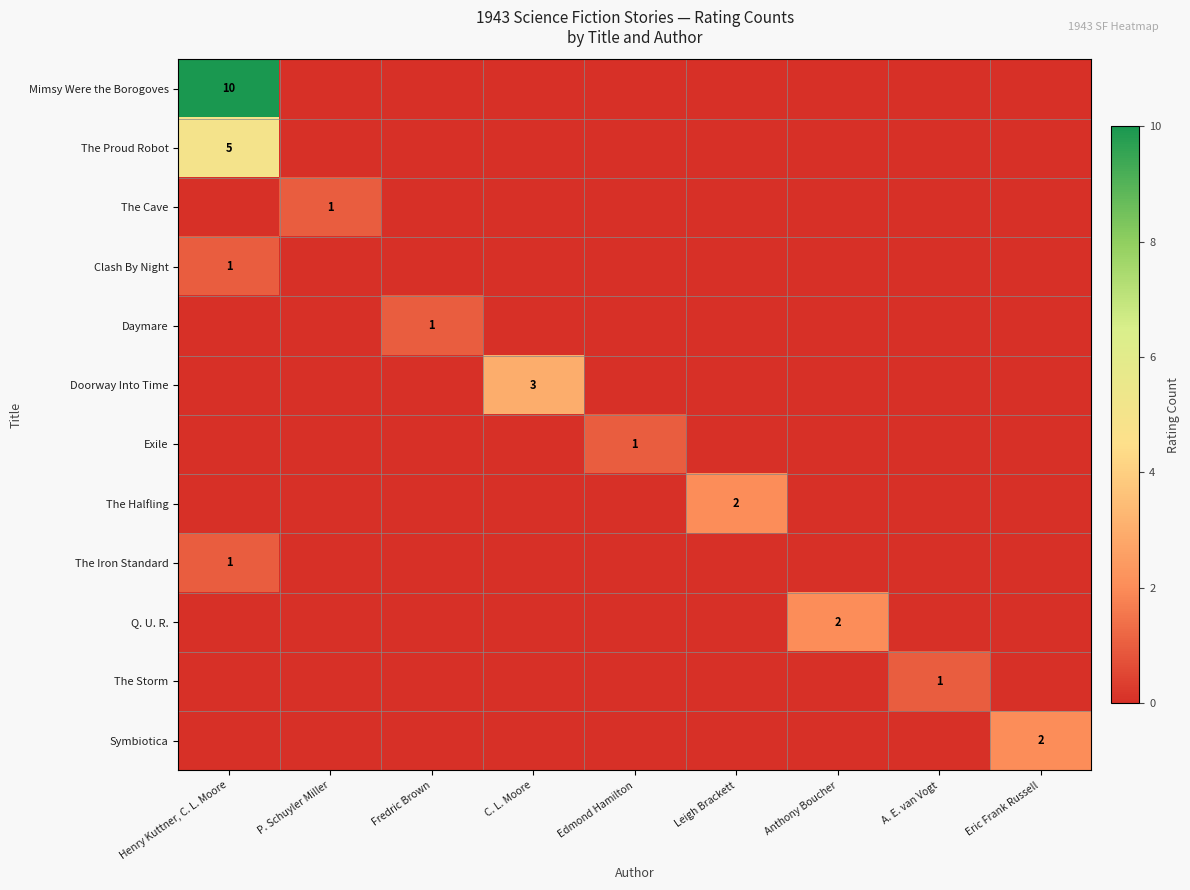

Is it true that Mimsy Were the Borogoves equals 16 at Henry Kuttner, C. L. Moore?

False